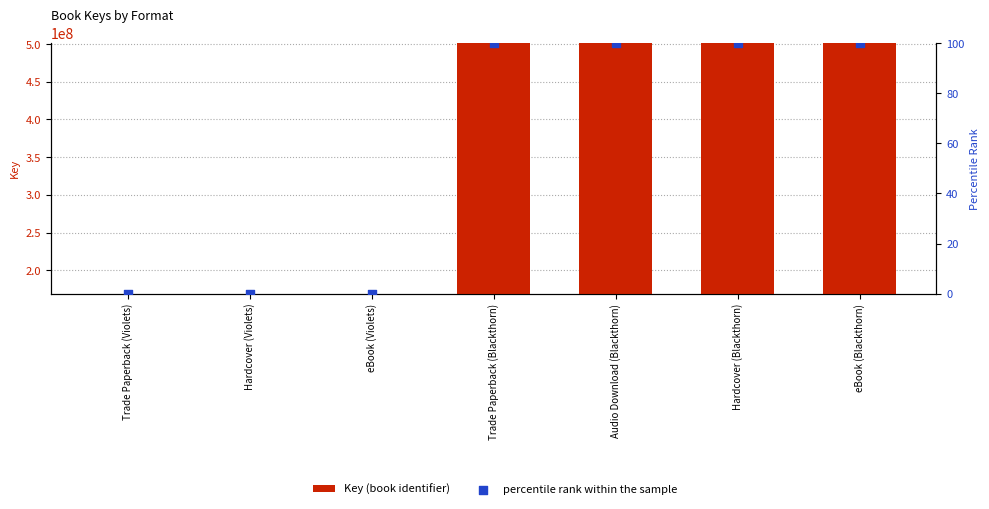

At how many categories does at least one series exceed 494473148?

4